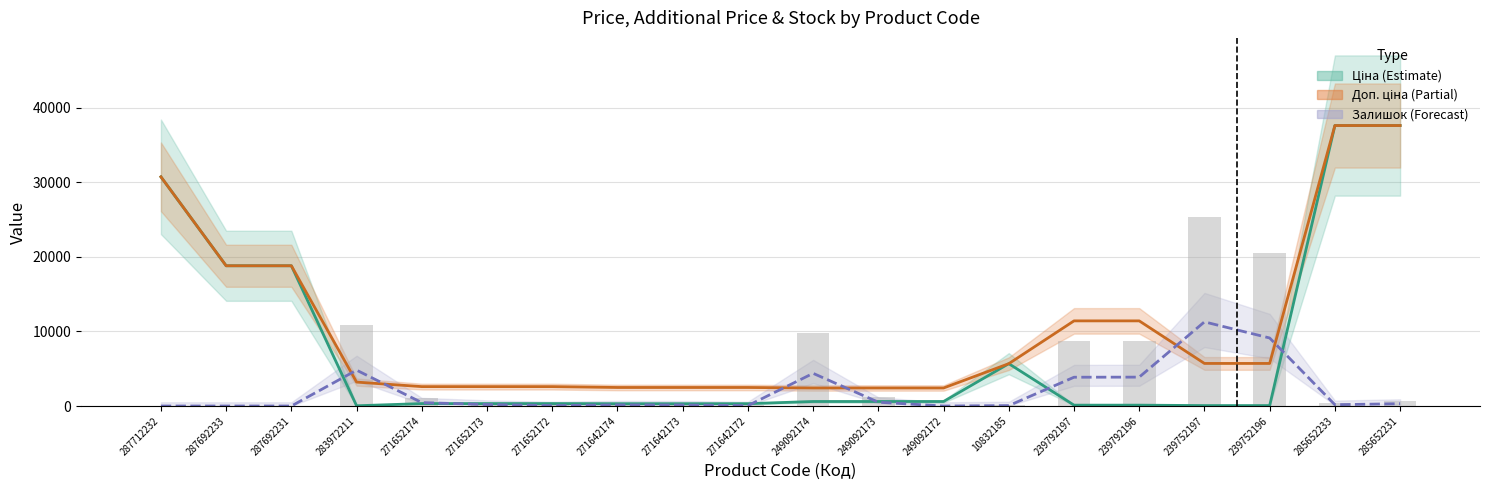

Rank the categories by Залишок (Forecast) value from highest to lowest.

239752197, 239752196, 283972211, 249092174, 239792196, 239792197, 249092173, 271652174, 285652231, 271652173, 285652233, 271642174, 271642173, 271652172, 271642172, 10832185, 287712232, 287692233, 287692231, 249092172